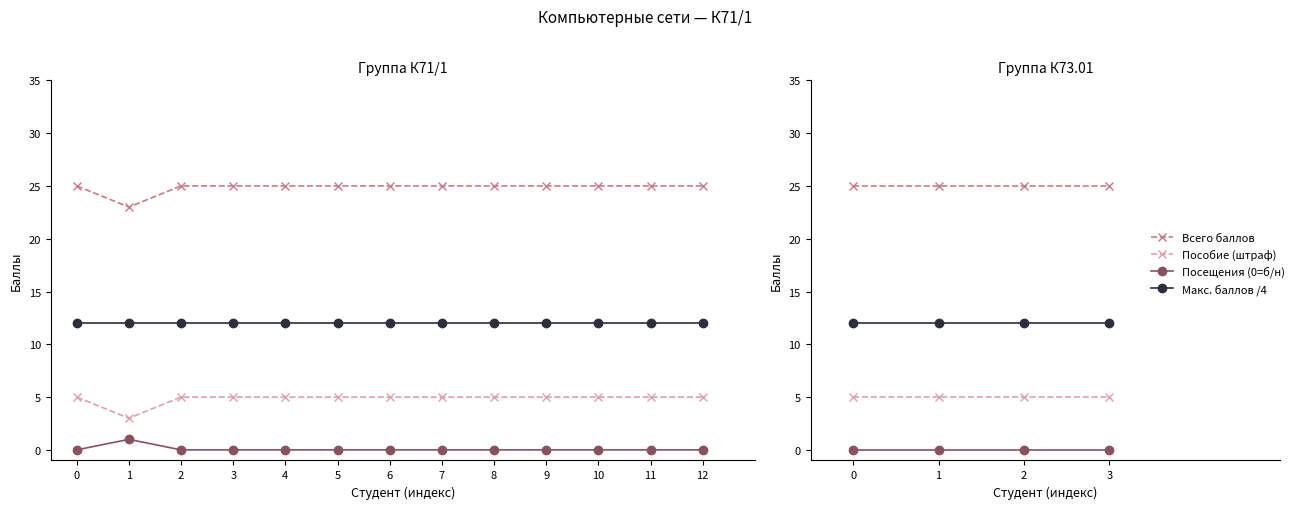

Is it true that Посещения (0=б/н) equals 0 at 3?

True